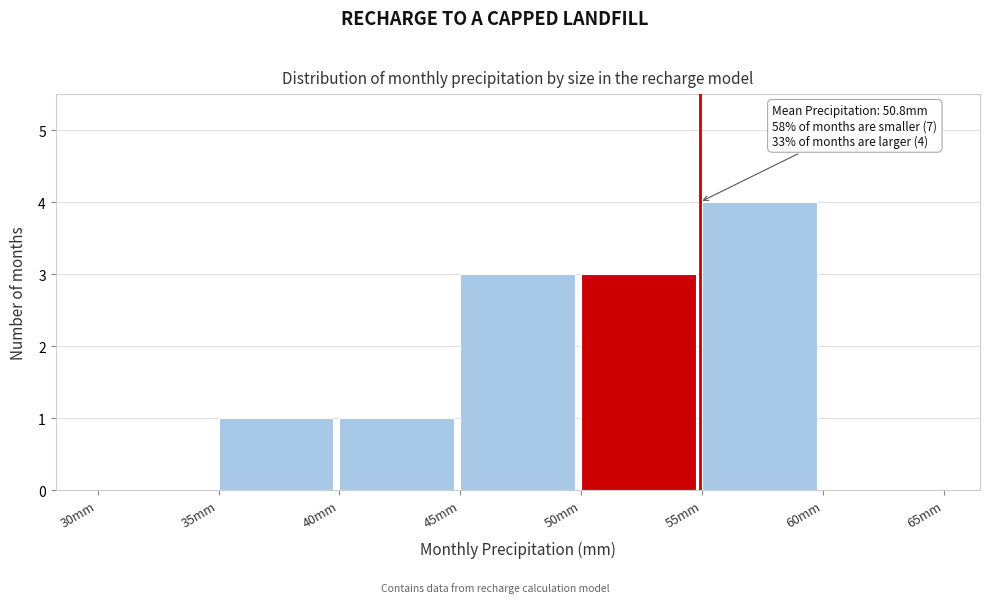

Over which range of the x-axis is the bar tallest?

55 to 60